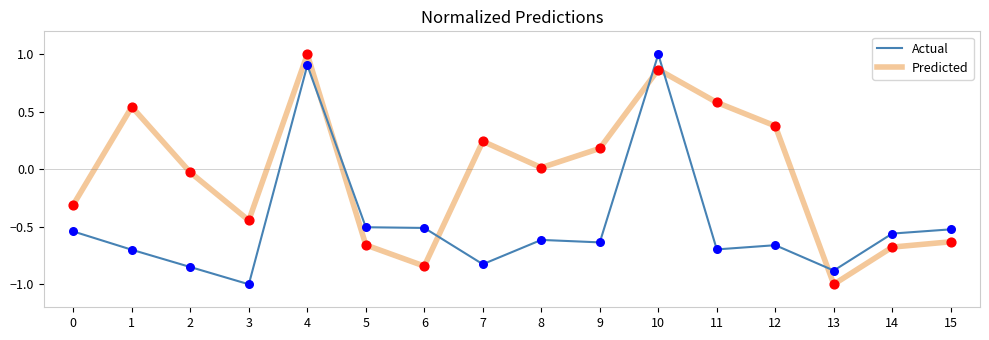

Which series has the largest total across all categories?

Predicted